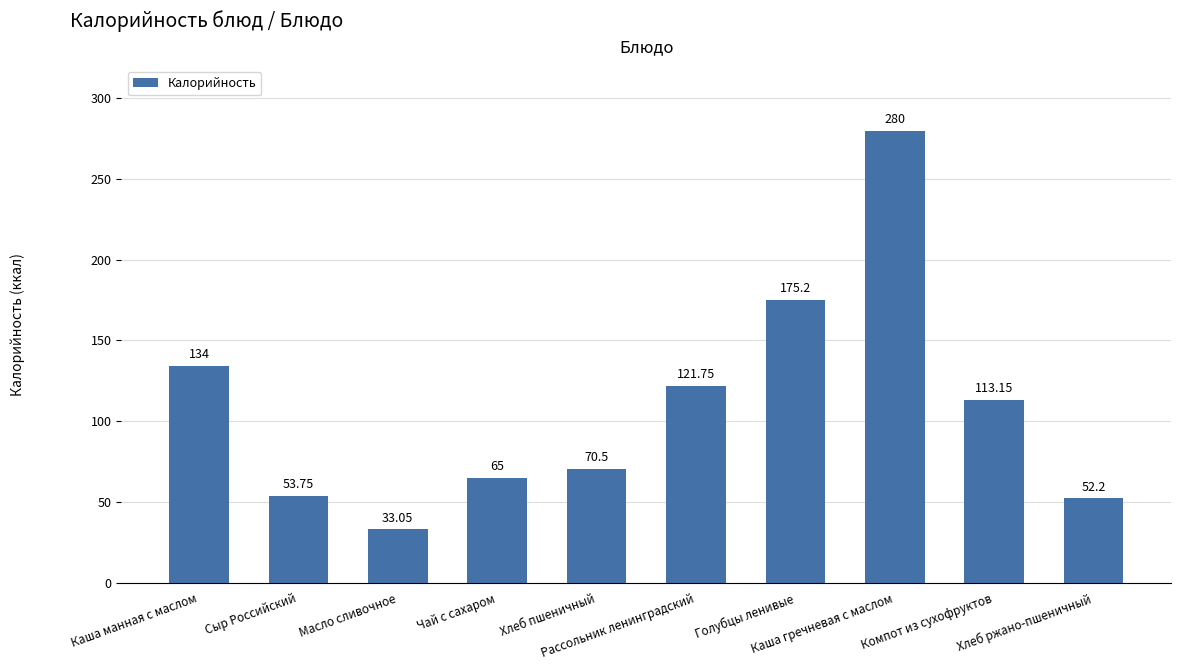

List the labels in order of value, smallest first.

Масло сливочное, Хлеб ржано-пшеничный, Сыр Российский, Чай с сахаром, Хлеб пшеничный, Компот из сухофруктов, Рассольник ленинградский, Каша манная с маслом, Голубцы ленивые, Каша гречневая с маслом